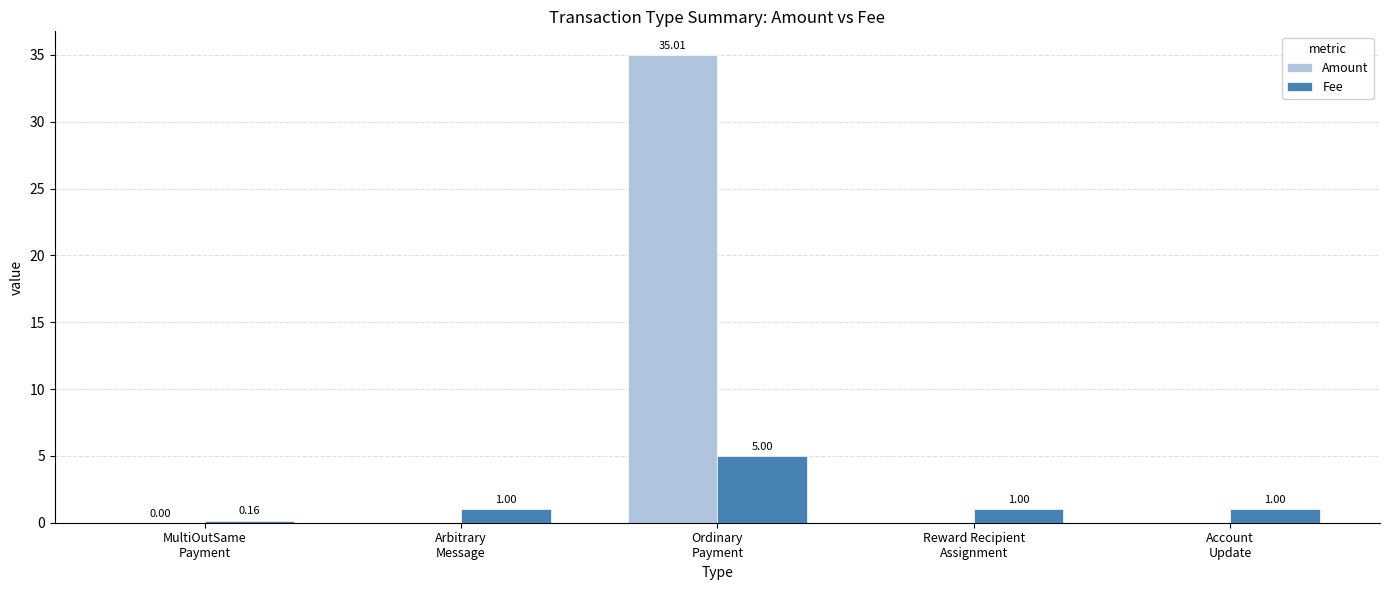

What is the average value of the Amount series?

7.0